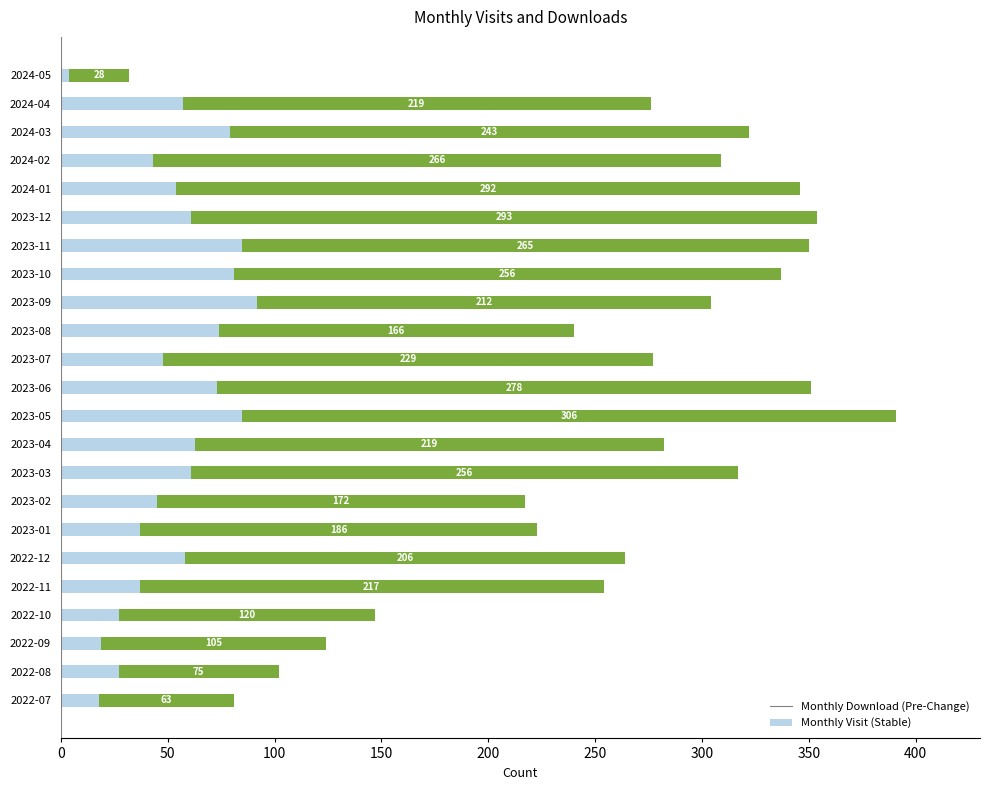

At which category is the sum across all series the highest?

2023-05